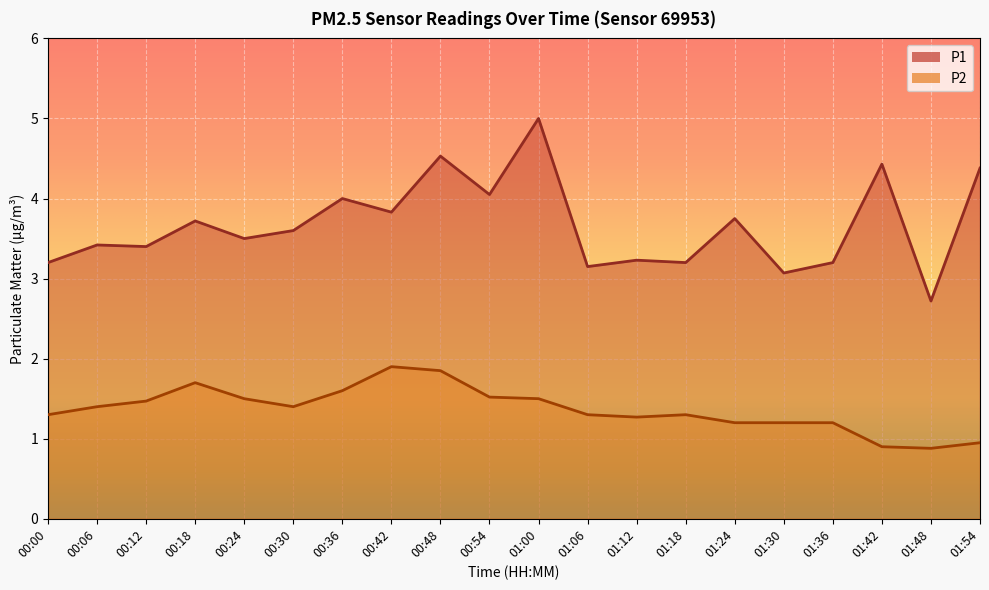

True or false: P2 and P1 cross at least once.

False